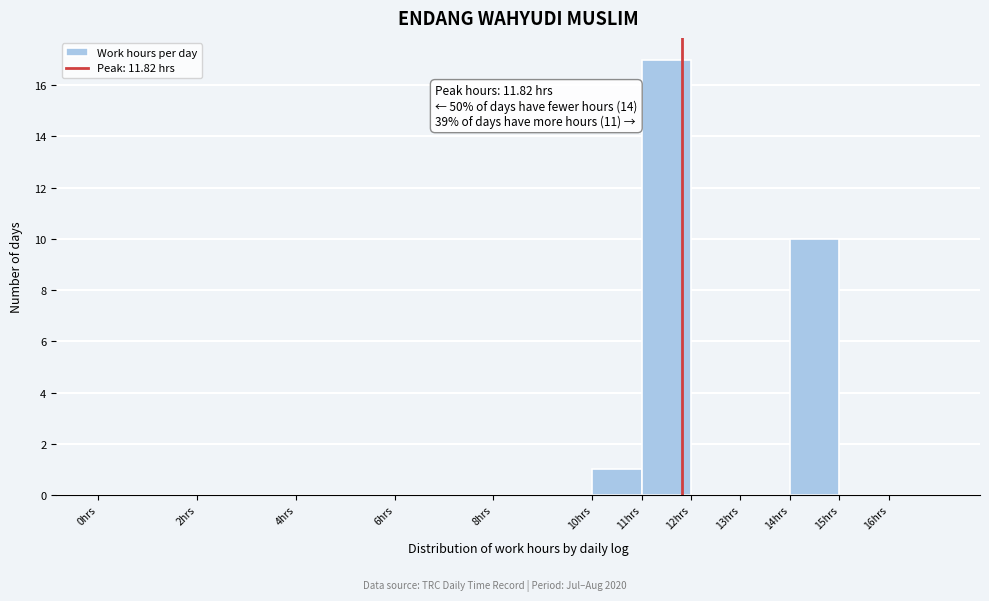

Over which range of the x-axis is the bar tallest?

11 to 12